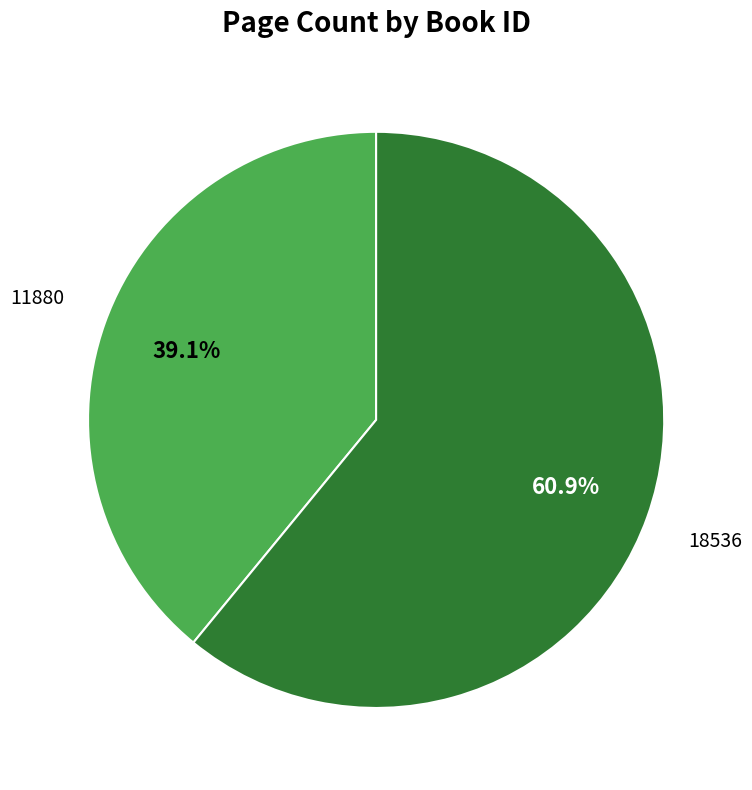

Count the number of slices in the pie.

2